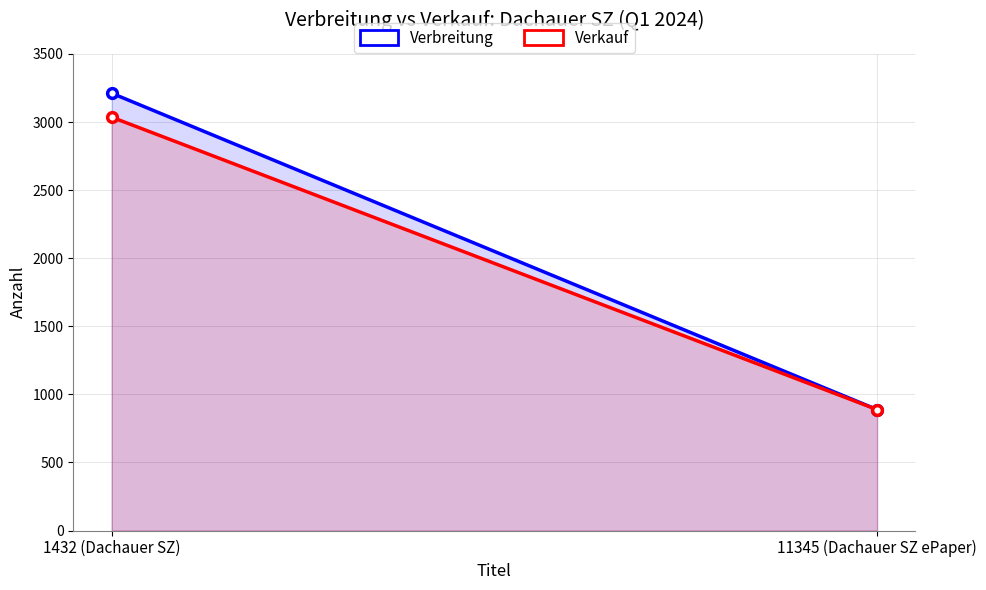

Is it true that Verbreitung equals 888 at 11345 (Dachauer SZ ePaper)?

True